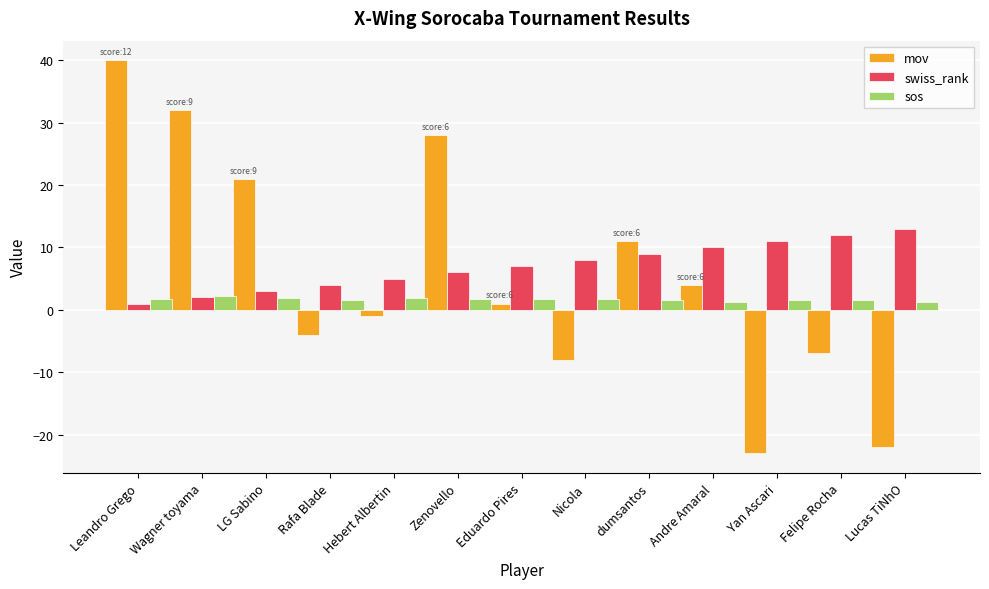

What is the lowest value of the mov series?

-23.0